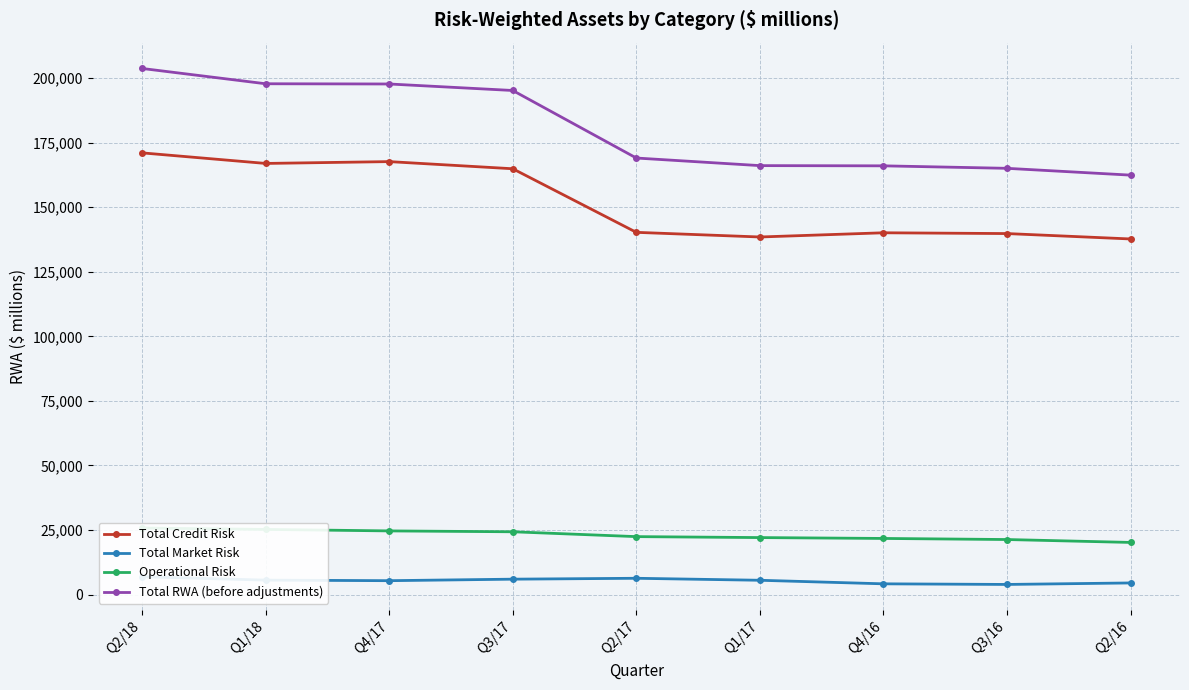

How many interior local valleys does the Total Credit Risk series have?

2